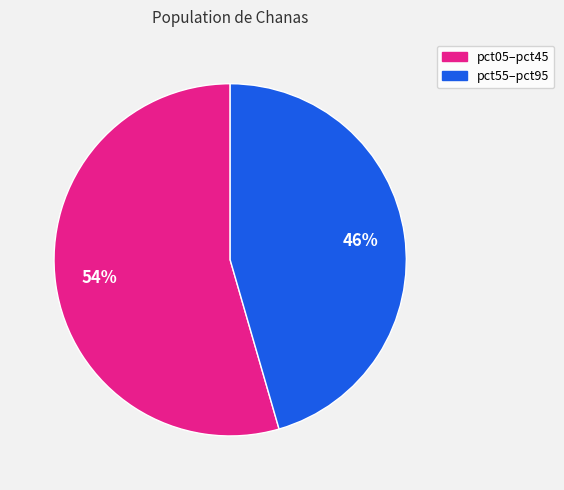

To the nearest percent, what is the average slice percentage?

50%